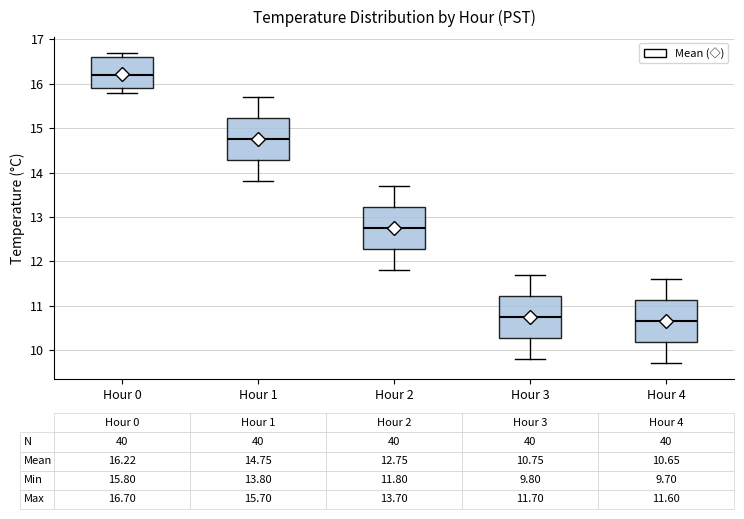

Which box's median line is the highest?

Hour 0